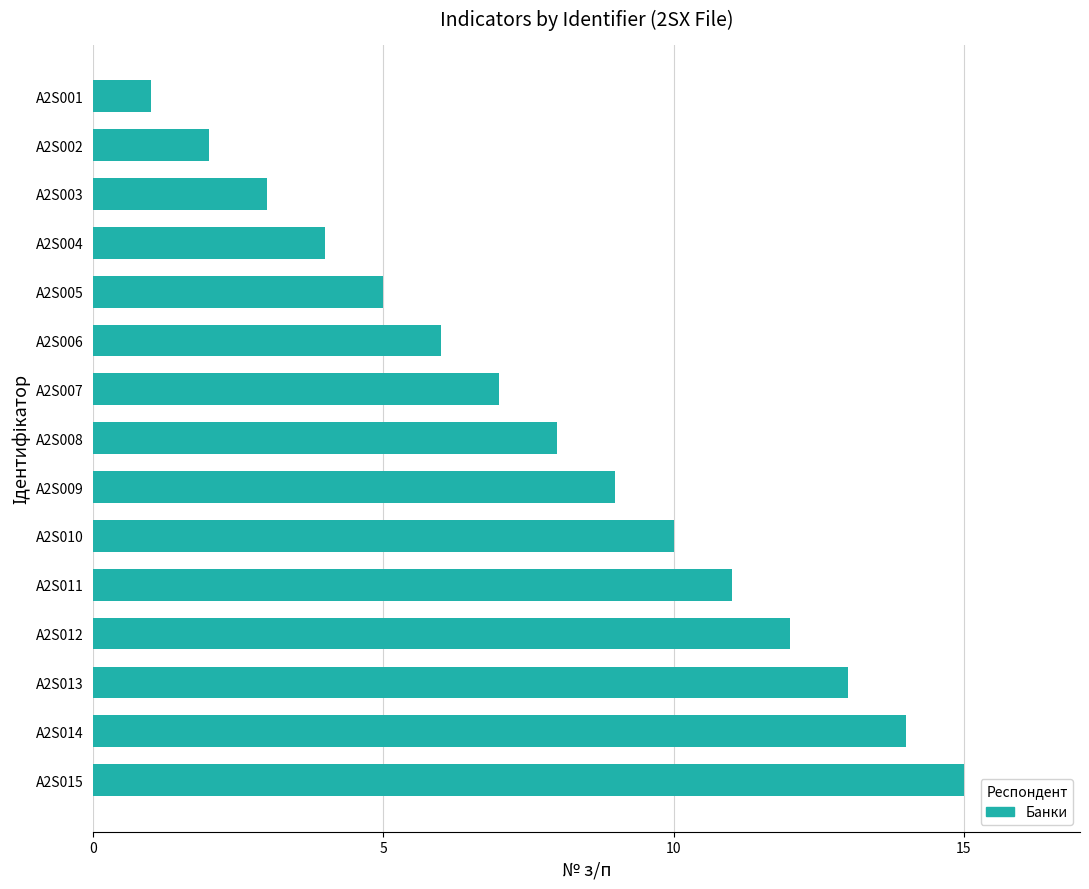

At which category does the chart reach its peak across all series?

A2S015